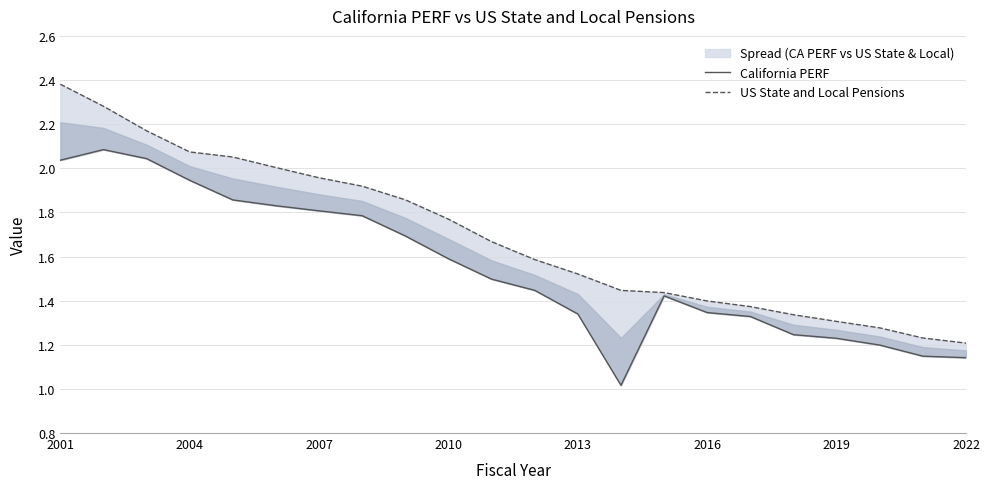

At which label does US State and Local Pensions reach its peak?

2001